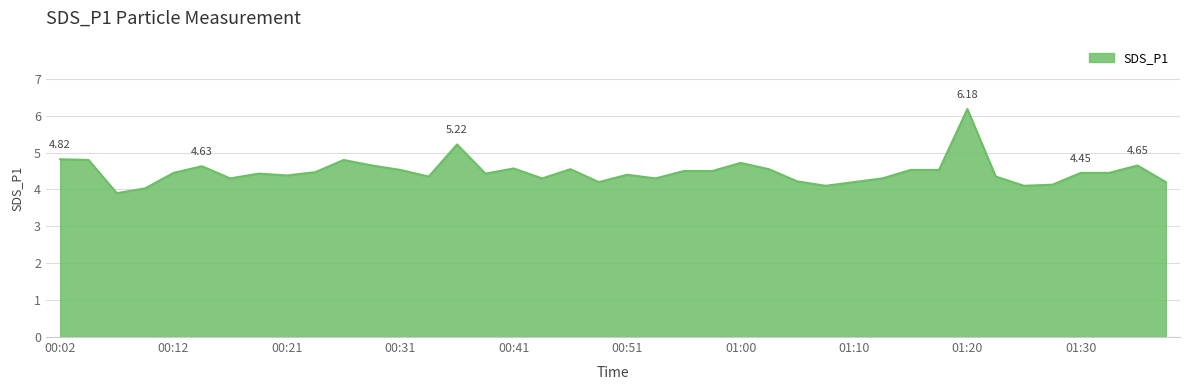

How many lines are shown in the chart?

1